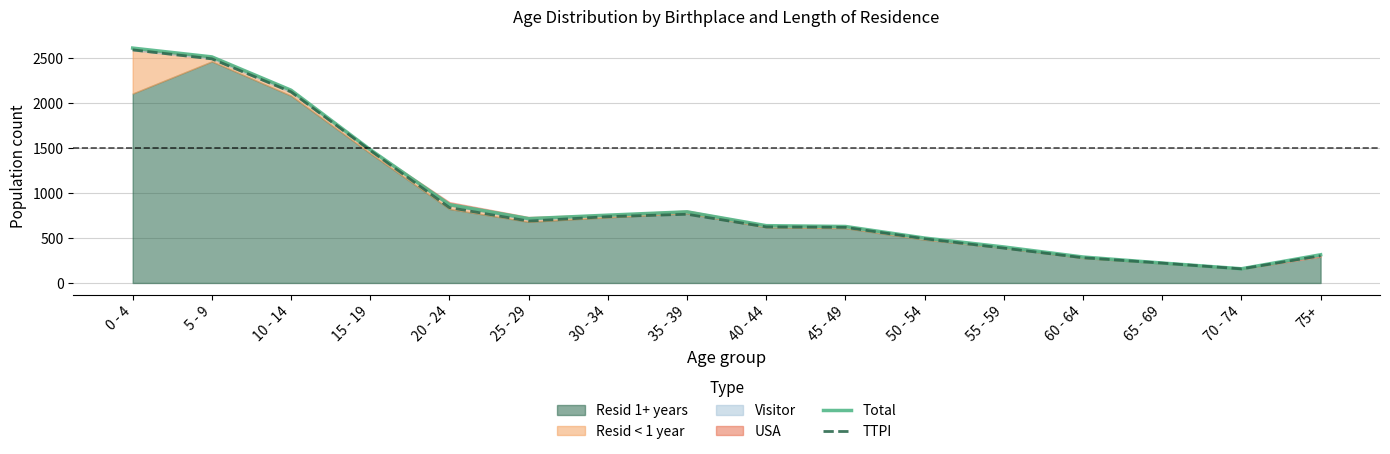

Which series has the largest range (max minus min)?

Total